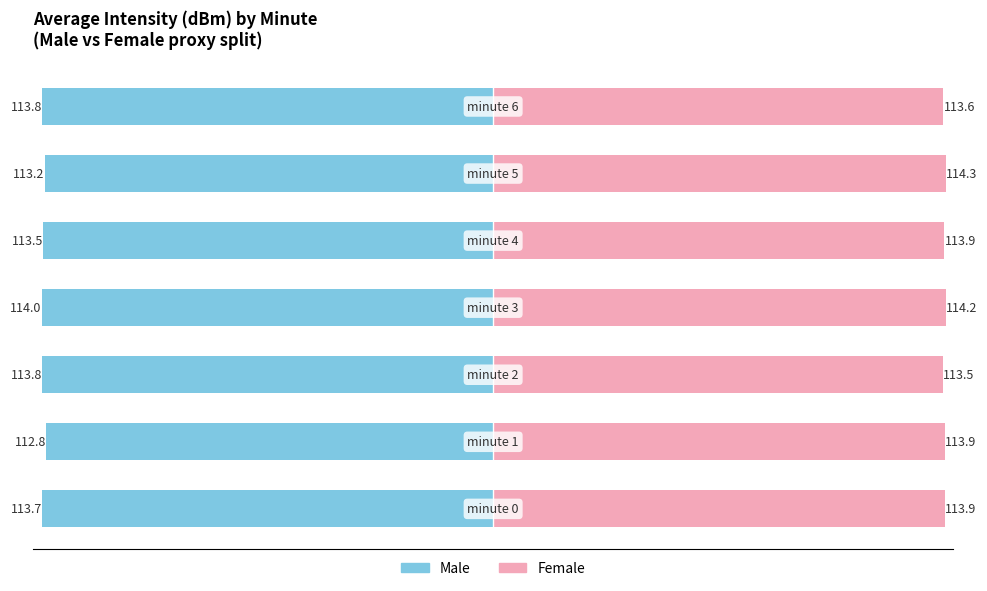

How many bars are there in each group?

2